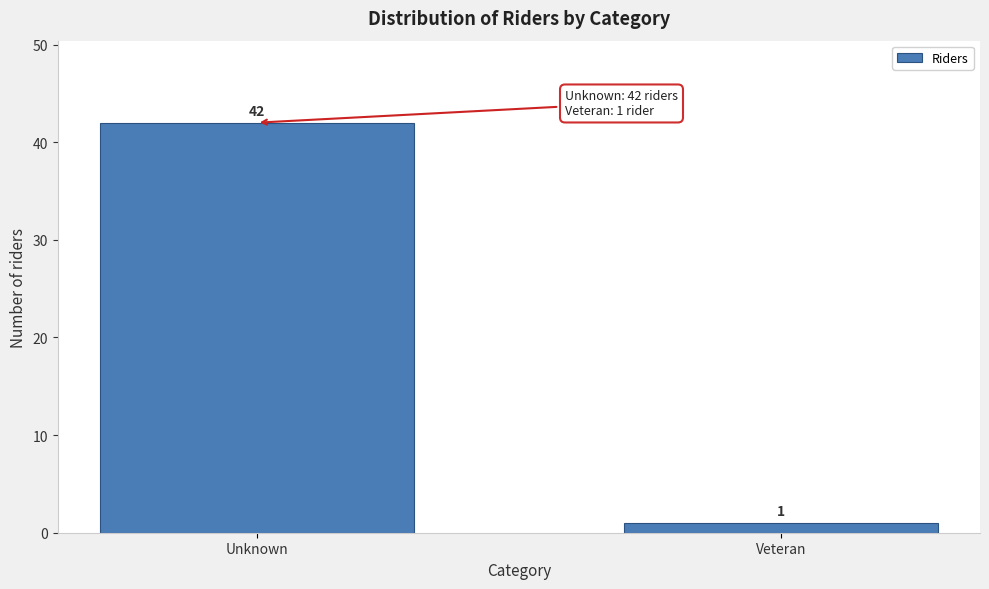

Reading left to right, transcribe all the data shown in this chart.

Unknown=42	Veteran=1